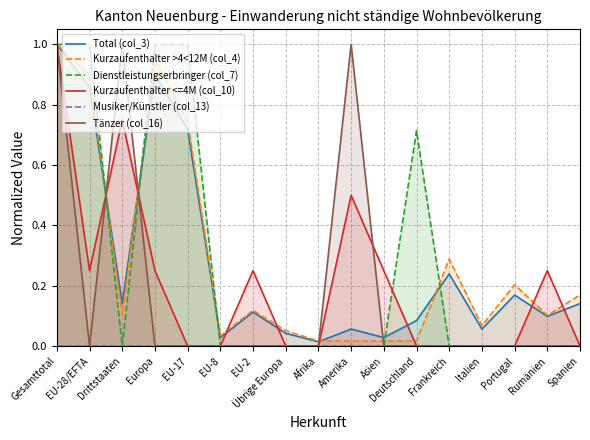

Reading left to right, what are all the values shown in this chart?

Total (col_3): Gesamttotal=1.0	EU-28/EFTA=0.9	Drittstaaten=0.1	Europa=0.9	EU-17=0.7	EU-8=0.0	EU-2=0.1	Übrige Europa=0.0	Afrika=0.0	Amerika=0.1	Asien=0.0	Deutschland=0.1	Frankreich=0.2	Italien=0.1	Portugal=0.2	Rumänien=0.1	Spanien=0.1
Kurzaufenthalter >4<12M (col_4): Gesamttotal=1.0	EU-28/EFTA=0.9	Drittstaaten=0.1	Europa=0.9	EU-17=0.7	EU-8=0.0	EU-2=0.1	Übrige Europa=0.1	Afrika=0.0	Amerika=0.0	Asien=0.0	Deutschland=0.0	Frankreich=0.3	Italien=0.1	Portugal=0.2	Rumänien=0.1	Spanien=0.2
Dienstleistungserbringer (col_7): Gesamttotal=1.0	EU-28/EFTA=1.0	Drittstaaten=0.0	Europa=1.0	EU-17=1.0	EU-8=0.0	EU-2=0.0	Übrige Europa=0.0	Afrika=0.0	Amerika=0.0	Asien=0.0	Deutschland=0.7	Frankreich=0.0	Italien=0.0	Portugal=0.0	Rumänien=0.0	Spanien=0.0
Kurzaufenthalter <=4M (col_10): Gesamttotal=1.0	EU-28/EFTA=0.2	Drittstaaten=0.8	Europa=0.2	EU-17=0.0	EU-8=0.0	EU-2=0.2	Übrige Europa=0.0	Afrika=0.0	Amerika=0.5	Asien=0.2	Deutschland=0.0	Frankreich=0.0	Italien=0.0	Portugal=0.0	Rumänien=0.2	Spanien=0.0
Musiker/Künstler (col_13): Gesamttotal=0.0	EU-28/EFTA=0.0	Drittstaaten=0.0	Europa=0.0	EU-17=0.0	EU-8=0.0	EU-2=0.0	Übrige Europa=0.0	Afrika=0.0	Amerika=0.0	Asien=0.0	Deutschland=0.0	Frankreich=0.0	Italien=0.0	Portugal=0.0	Rumänien=0.0	Spanien=0.0
Tänzer (col_16): Gesamttotal=1.0	EU-28/EFTA=0.0	Drittstaaten=1.0	Europa=0.0	EU-17=0.0	EU-8=0.0	EU-2=0.0	Übrige Europa=0.0	Afrika=0.0	Amerika=1.0	Asien=0.0	Deutschland=0.0	Frankreich=0.0	Italien=0.0	Portugal=0.0	Rumänien=0.0	Spanien=0.0